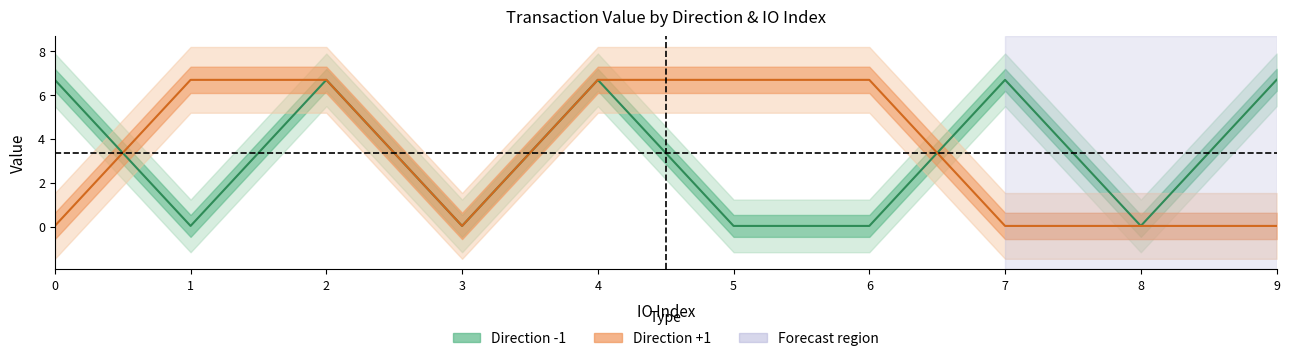

True or false: Direction +1 has more than 0 interior local peaks.

False